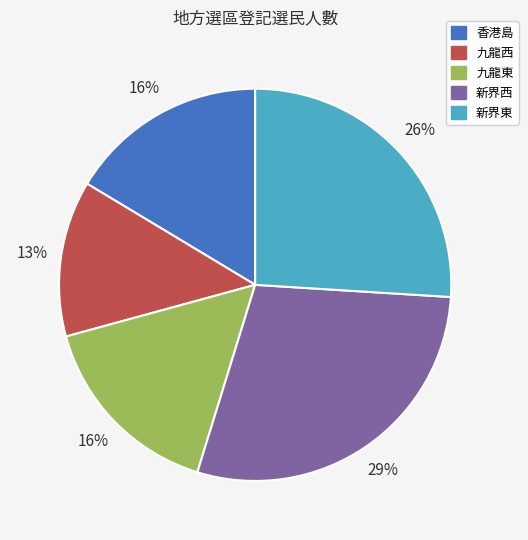

Combined, do 九龍東 and 九龍西 account for over 50%?

No